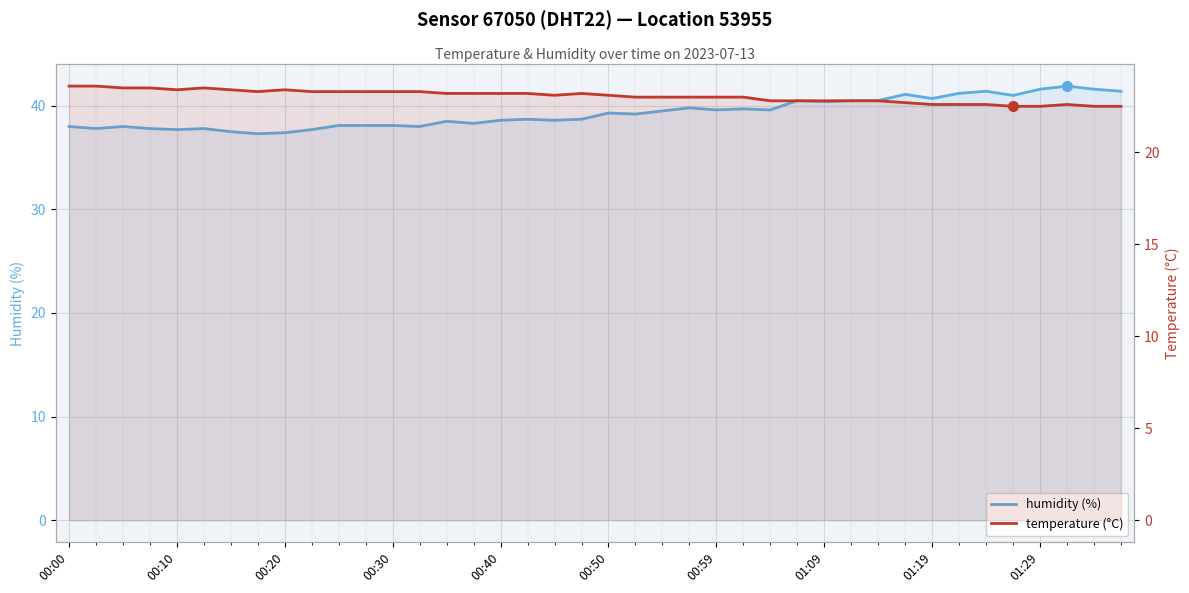

What is the difference between the humidity (%) values at 26 and 10?

1.5